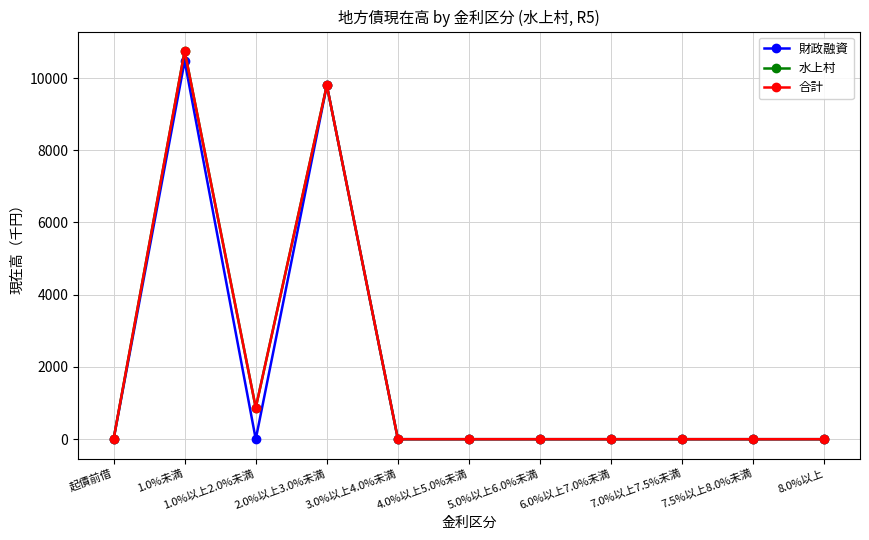

List the series in order of their peak value, highest first.

水上村, 合計, 財政融資